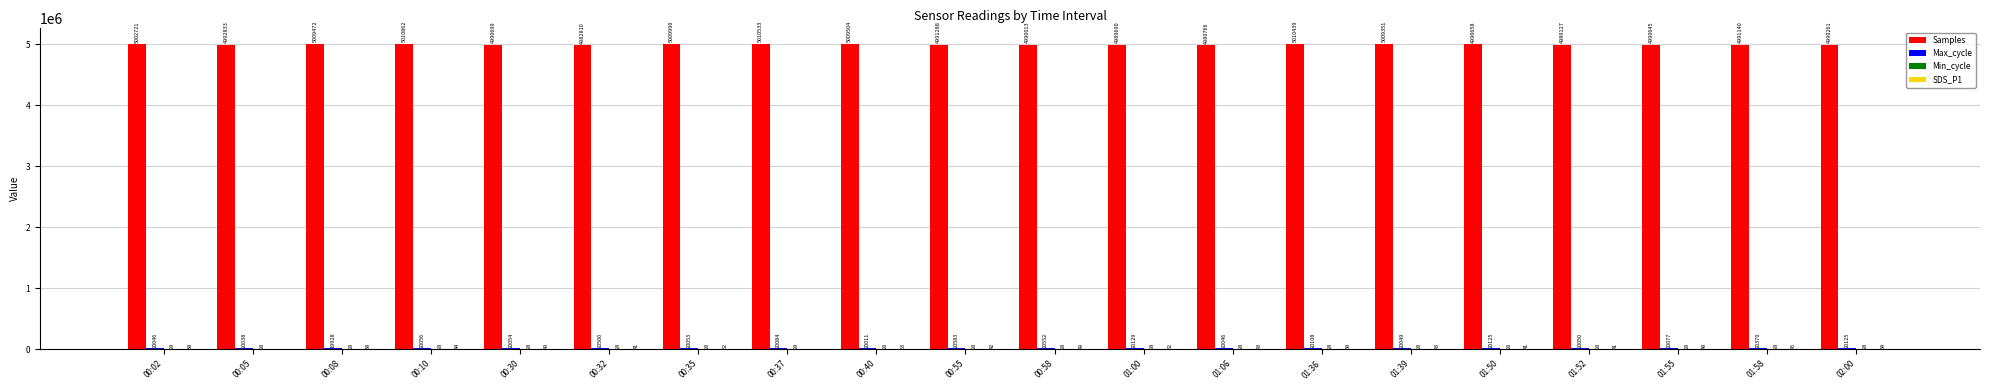

At which category does the chart reach its peak across all series?

00:10